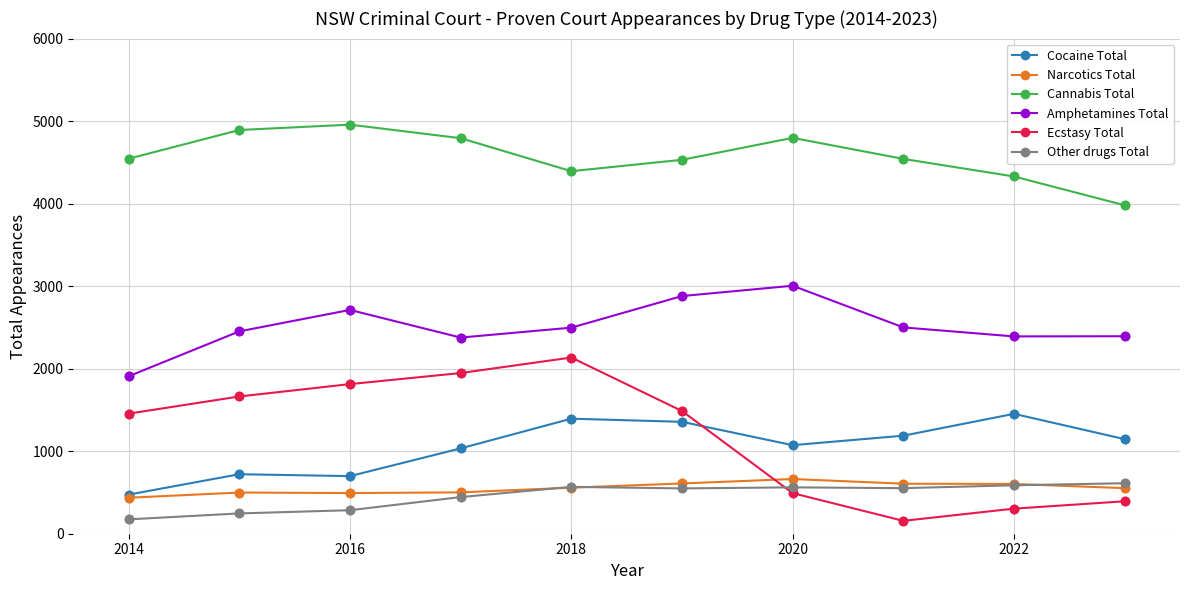

At how many categories does at least one series exceed 1554?

10